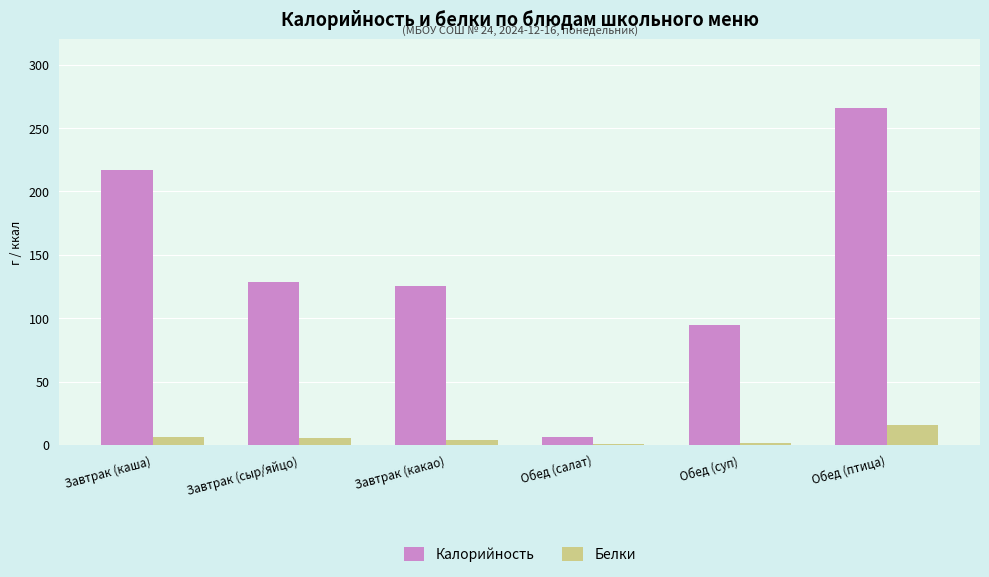

What value does the Белки series have at Обед (птица)?

15.6